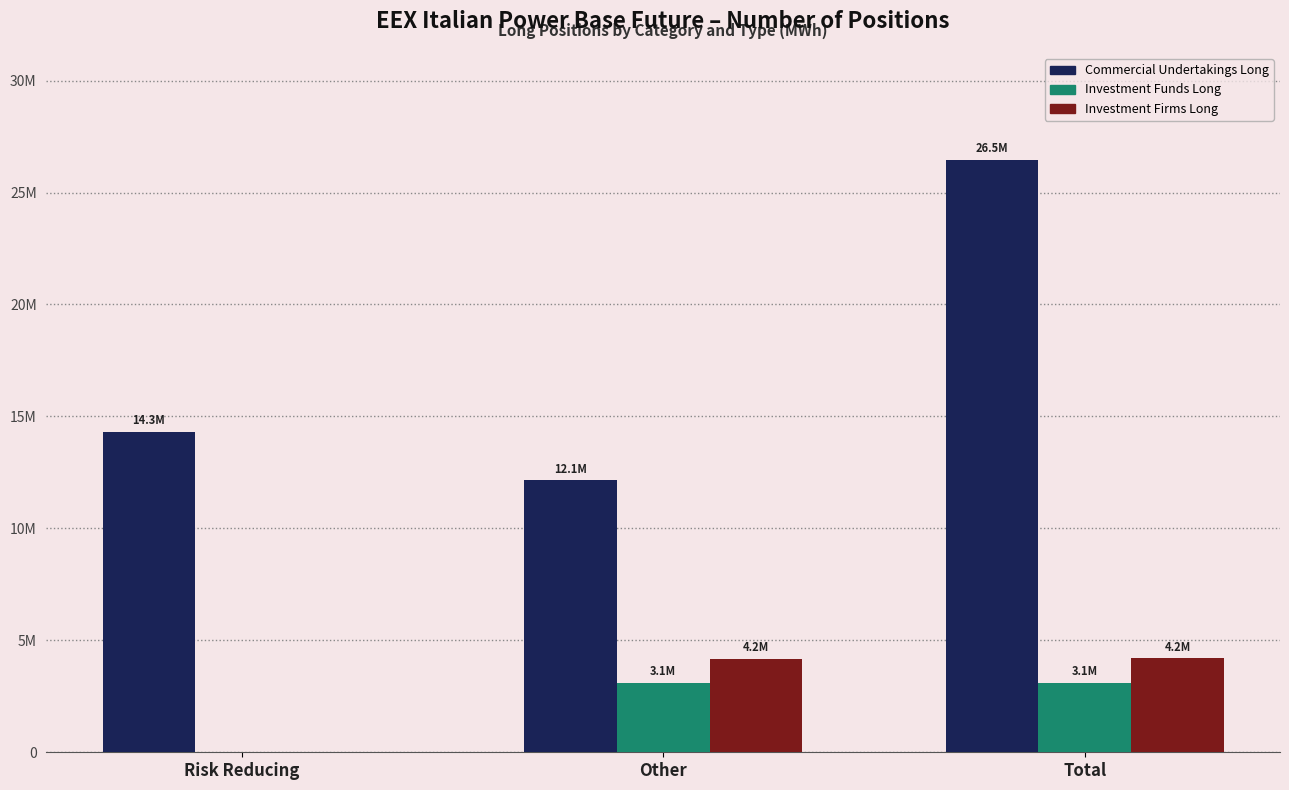

What is the value of the Commercial Undertakings Long bar at the 3rd from the left?

26466390